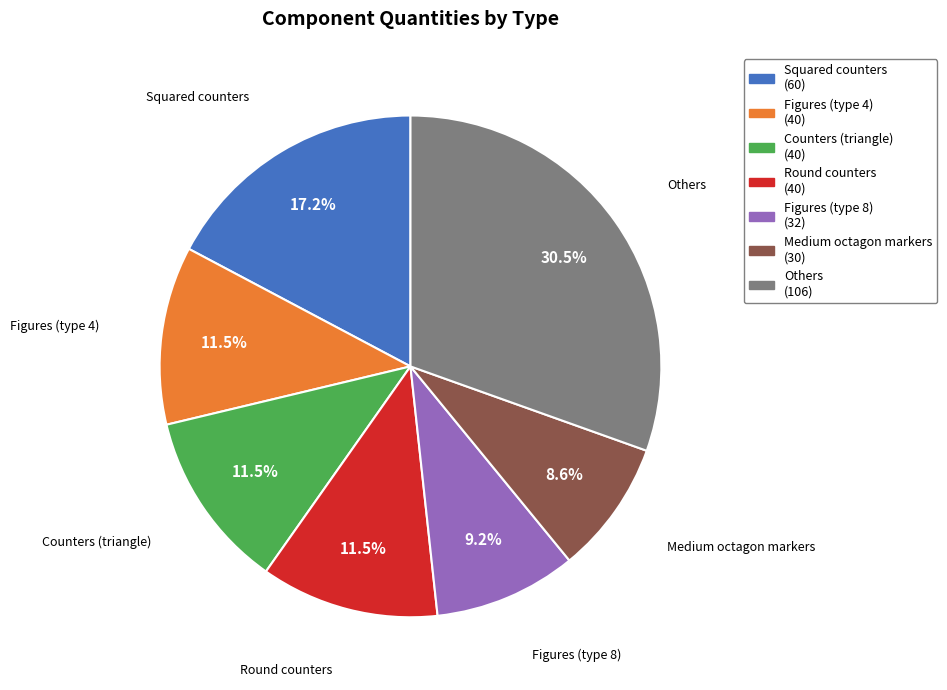

What percentage is NOT represented by Others?

69.5%